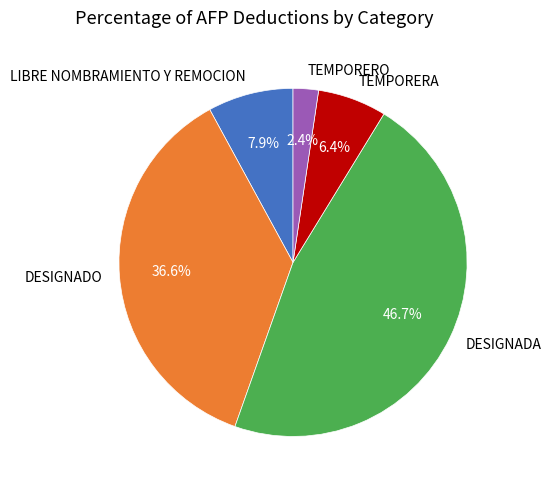

To the nearest percent, what is the difference between the largest and smallest slice percentages?

44%